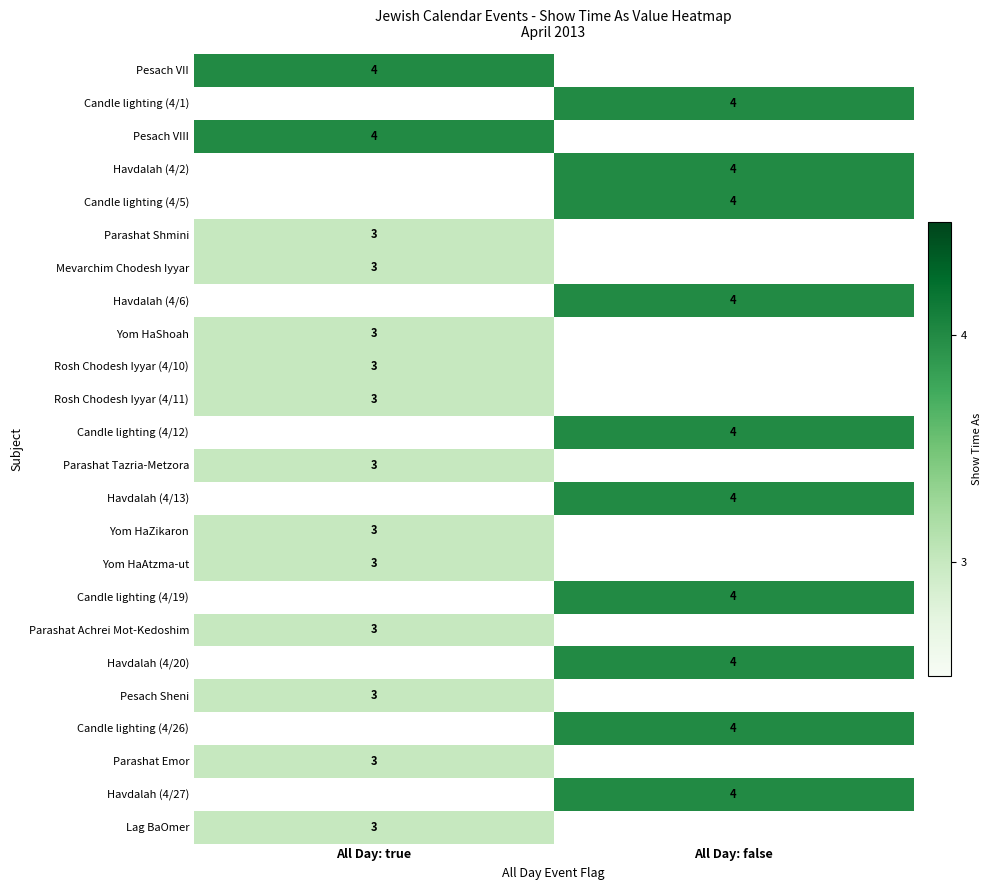

At how many categories does at least one series exceed 3?

2